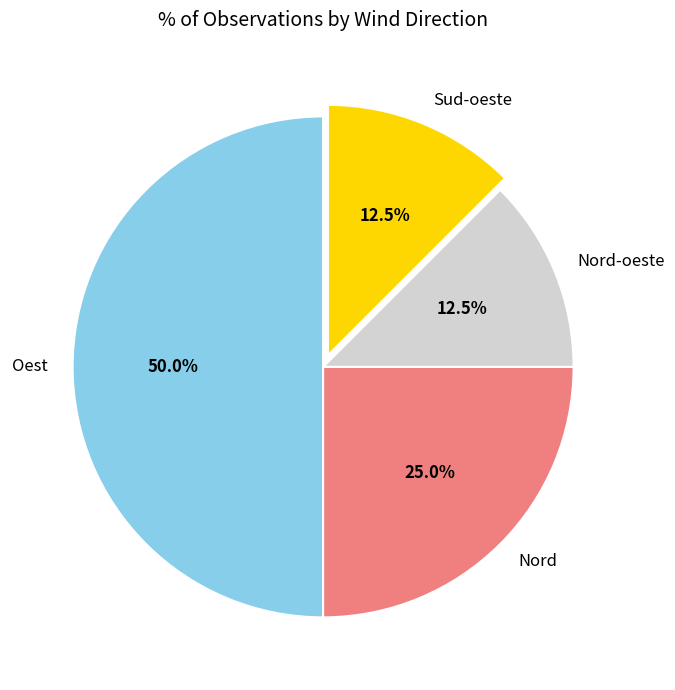

To the nearest percent, what portion does Oest represent?

50%